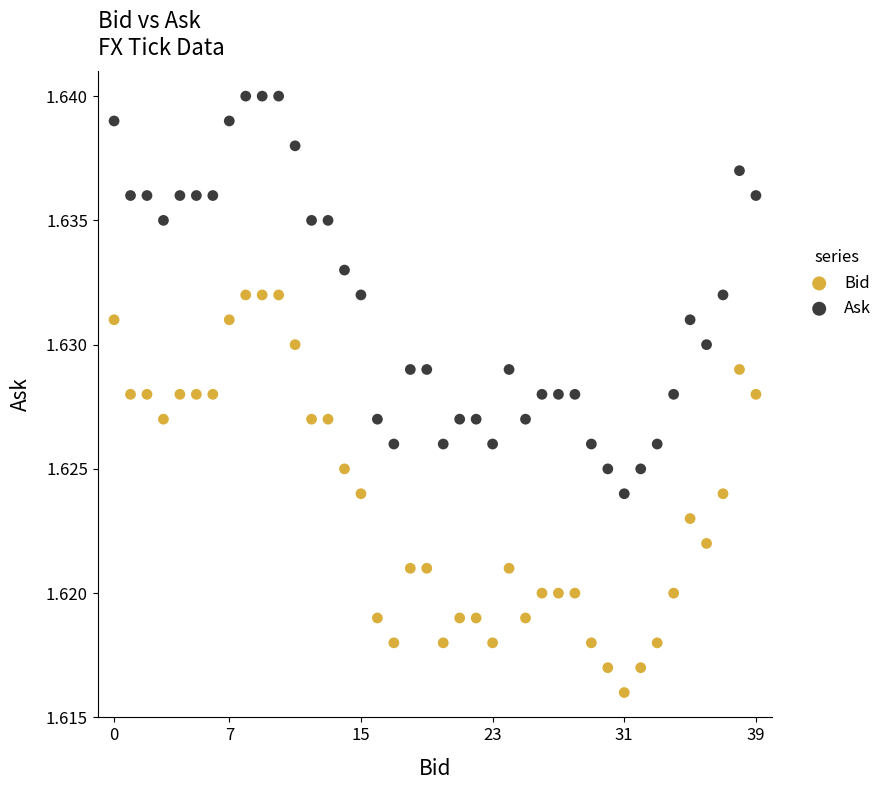

Which series reaches the minimum Y coordinate?

Bid